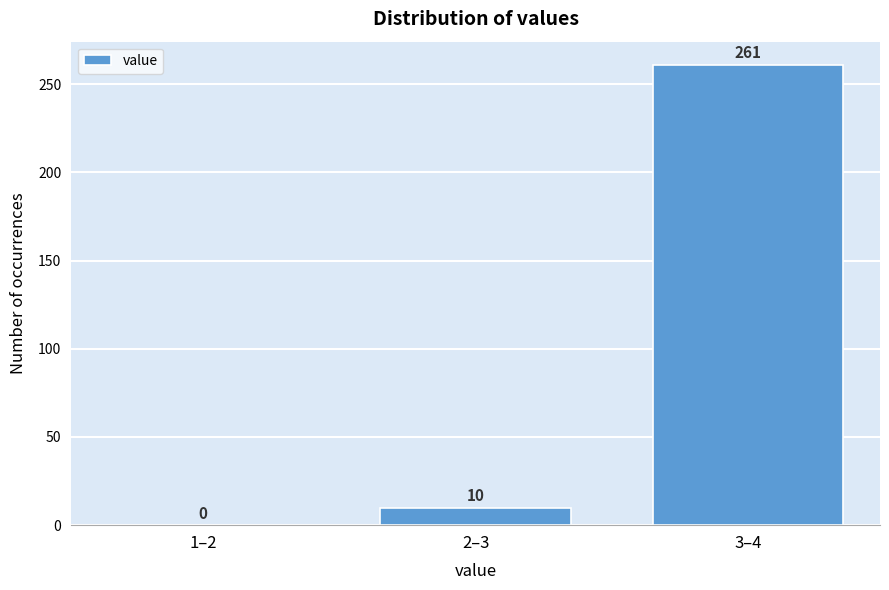

Reading right to left, transcribe all the data shown in this chart.

3–4=261	2–3=10	1–2=0